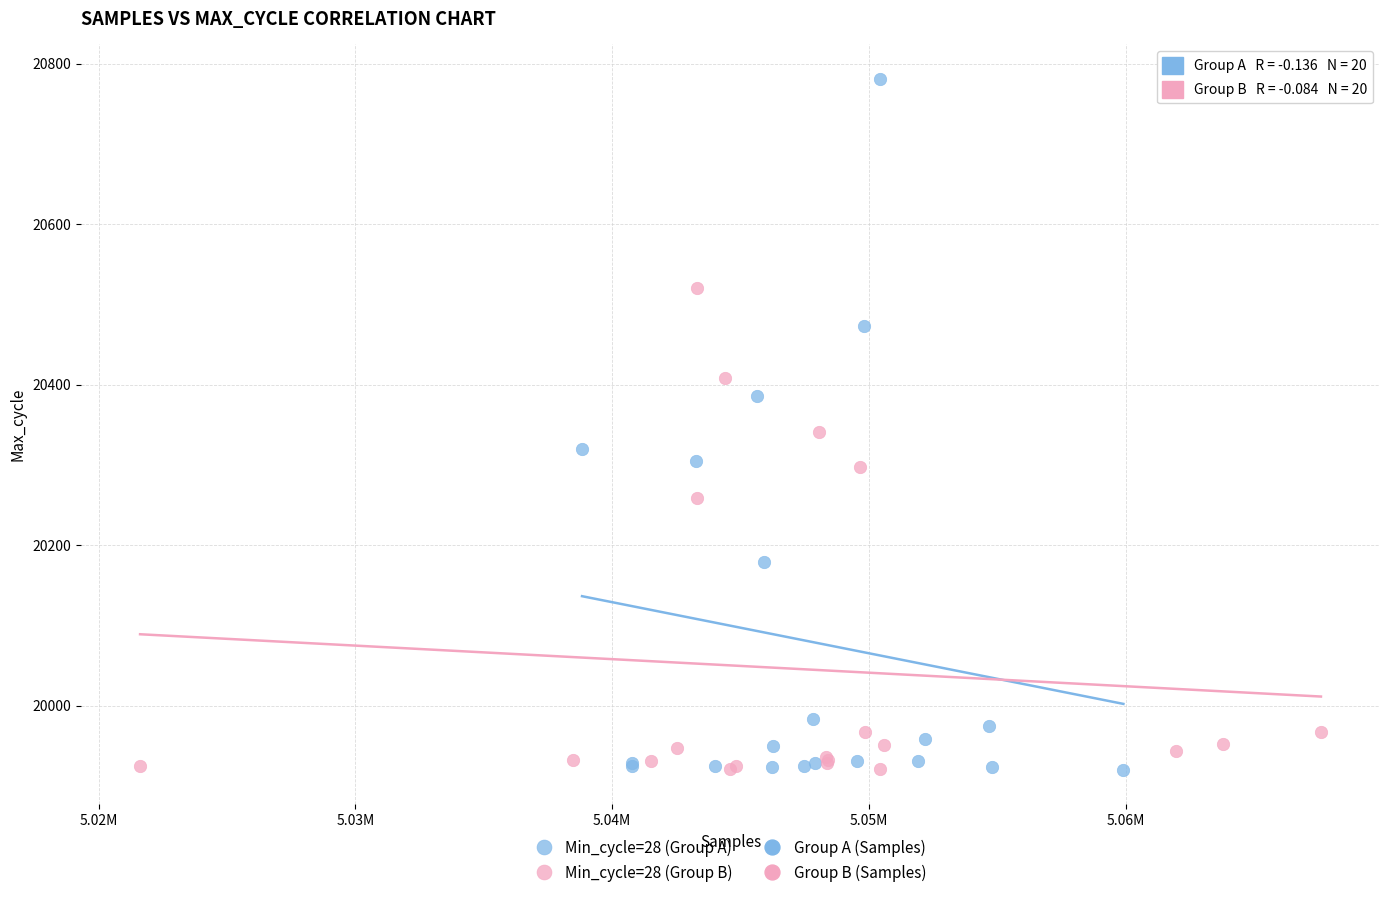

Which series has the widest spread of Y values?

Min_cycle=28 (Group A)